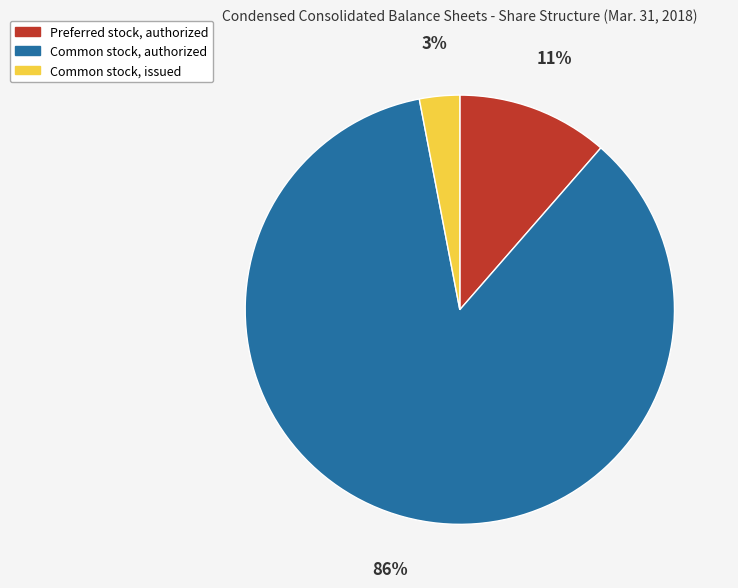

How many segments does this pie chart have?

3